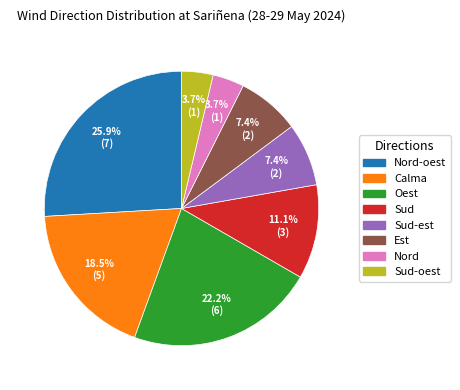

Is there any slice that represents more than half of the pie?

No